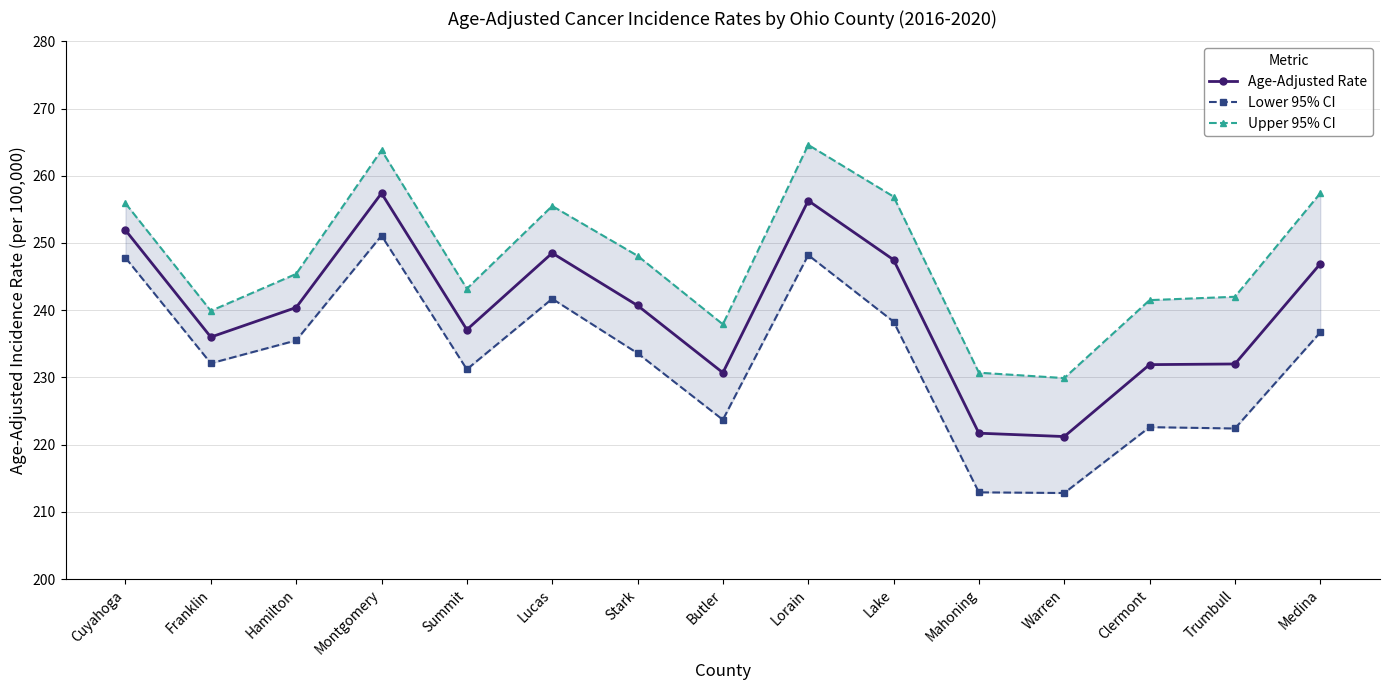

True or false: Age-Adjusted Rate has more than 1 interior local peaks.

True